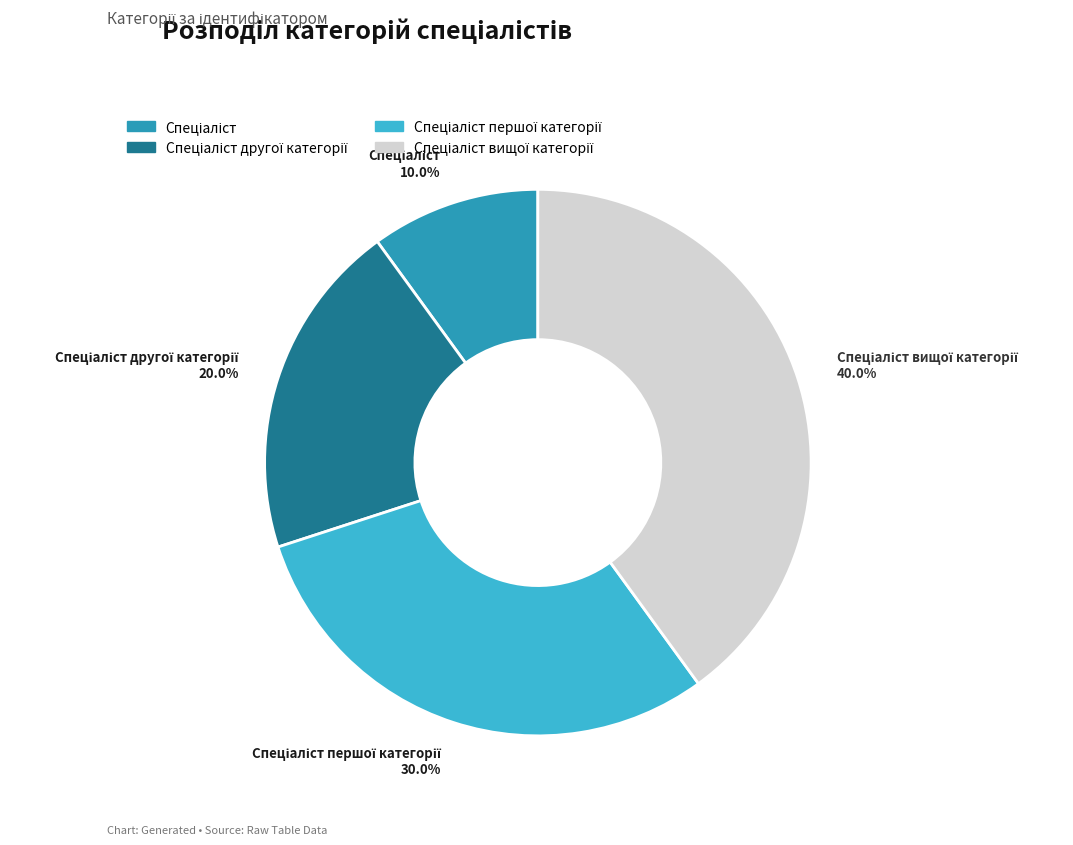

Does any single category account for the majority?

No